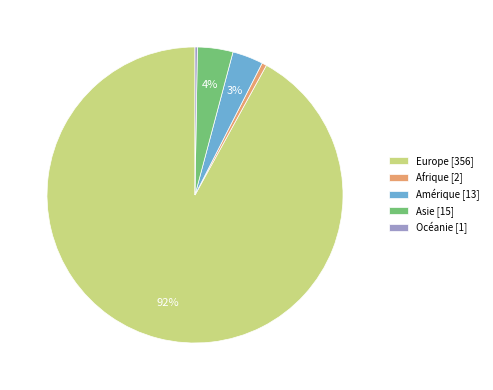

To the nearest percent, what is the average slice percentage?

20%